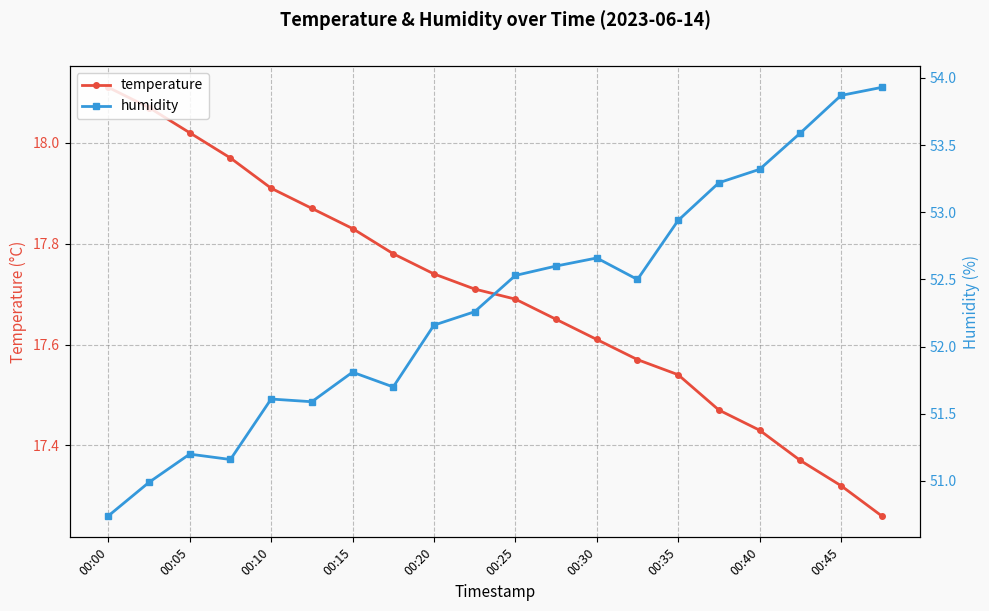

Which category has the highest value in the temperature series?

00:00